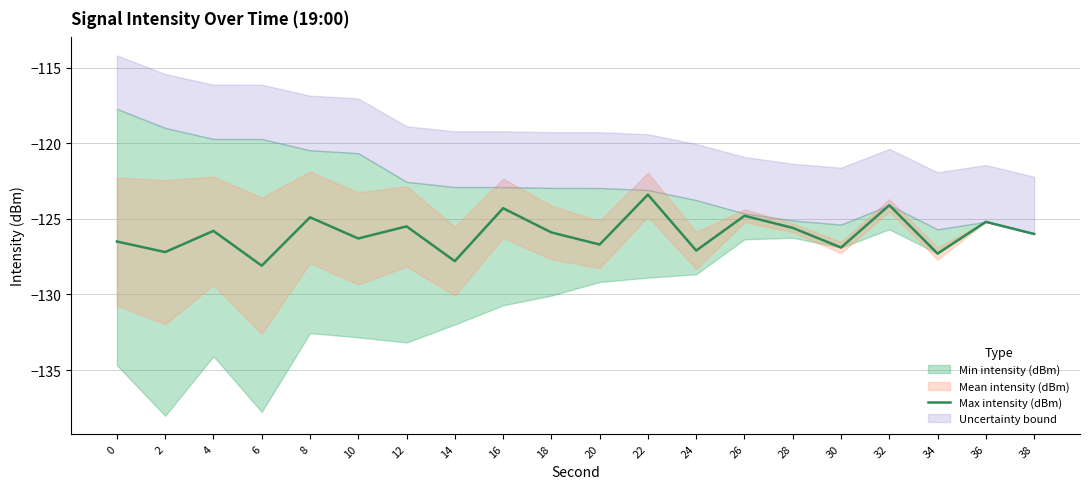

Which has a higher value, 18 or 6?

18